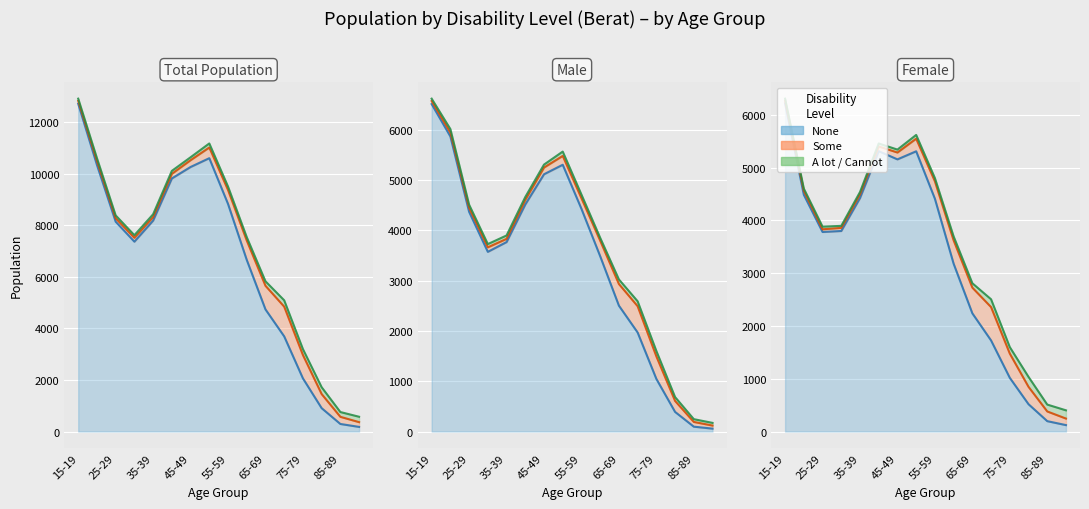

What is the difference between the highest and lowest values at 13?

642